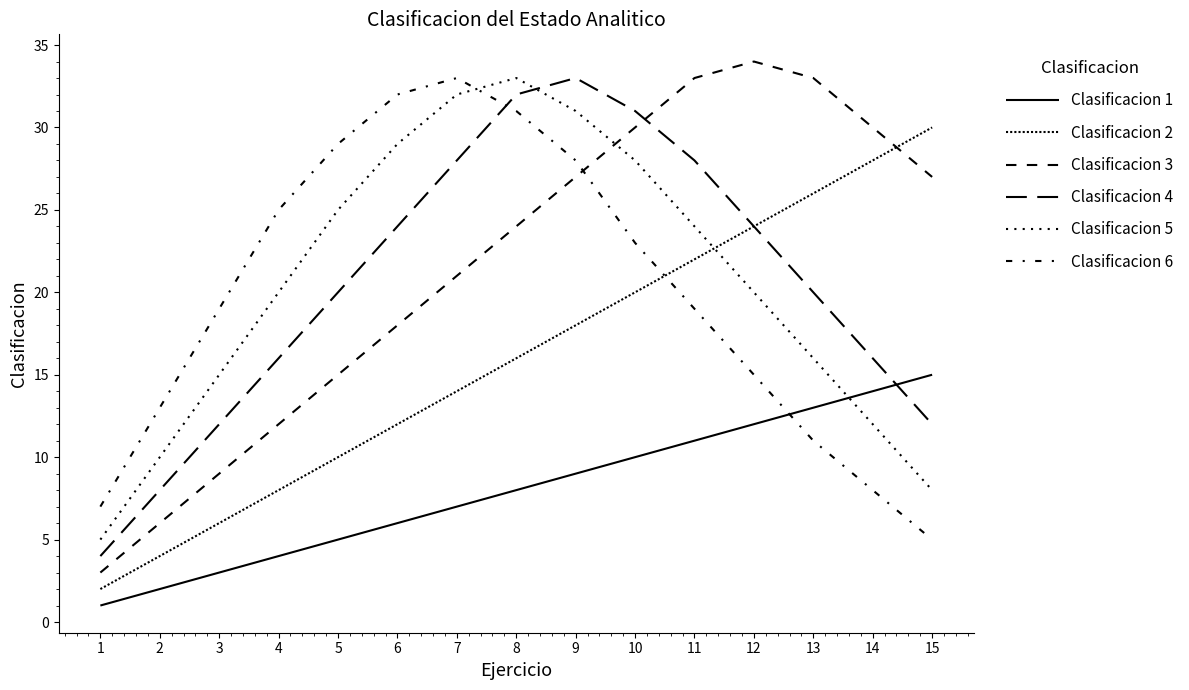

Is it true that Clasificacion 6 equals 12 at 6?

False